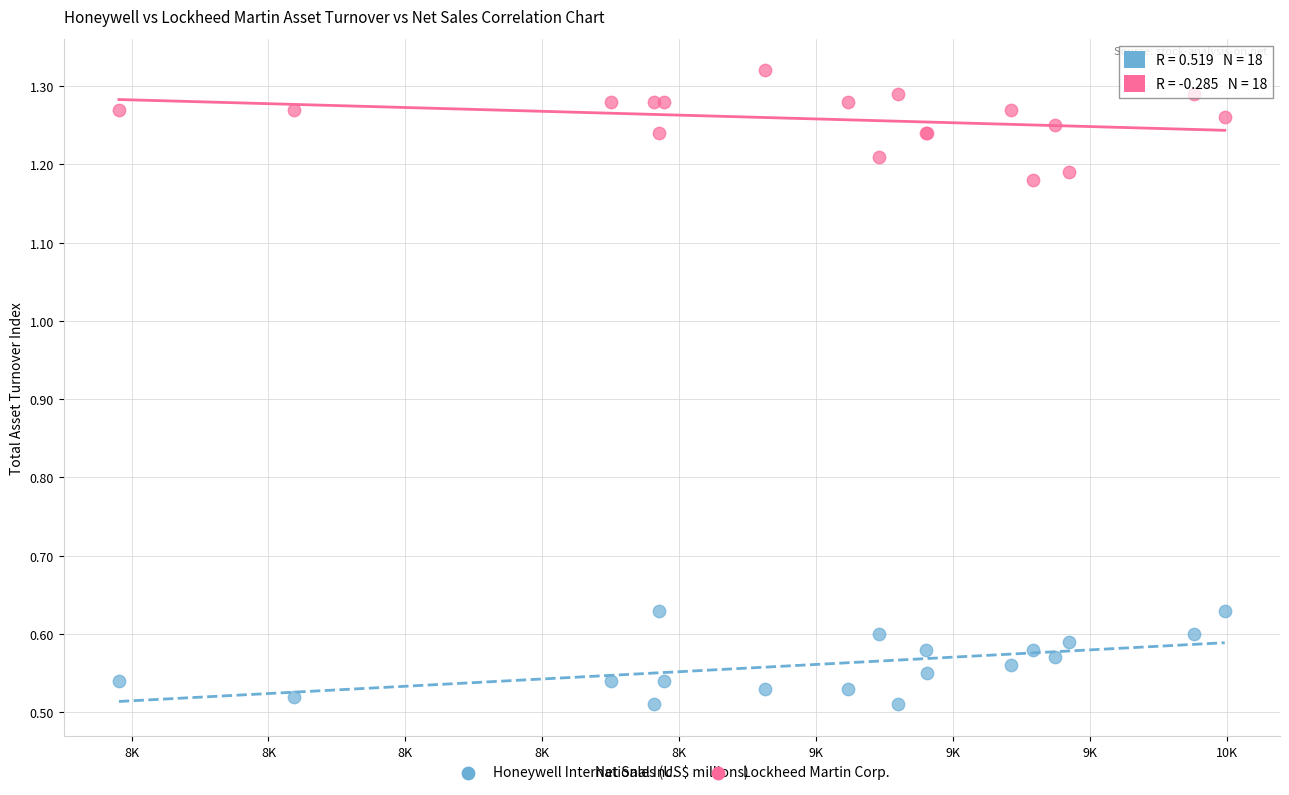

Which series contains the lowest Y value?

Honeywell International Inc.